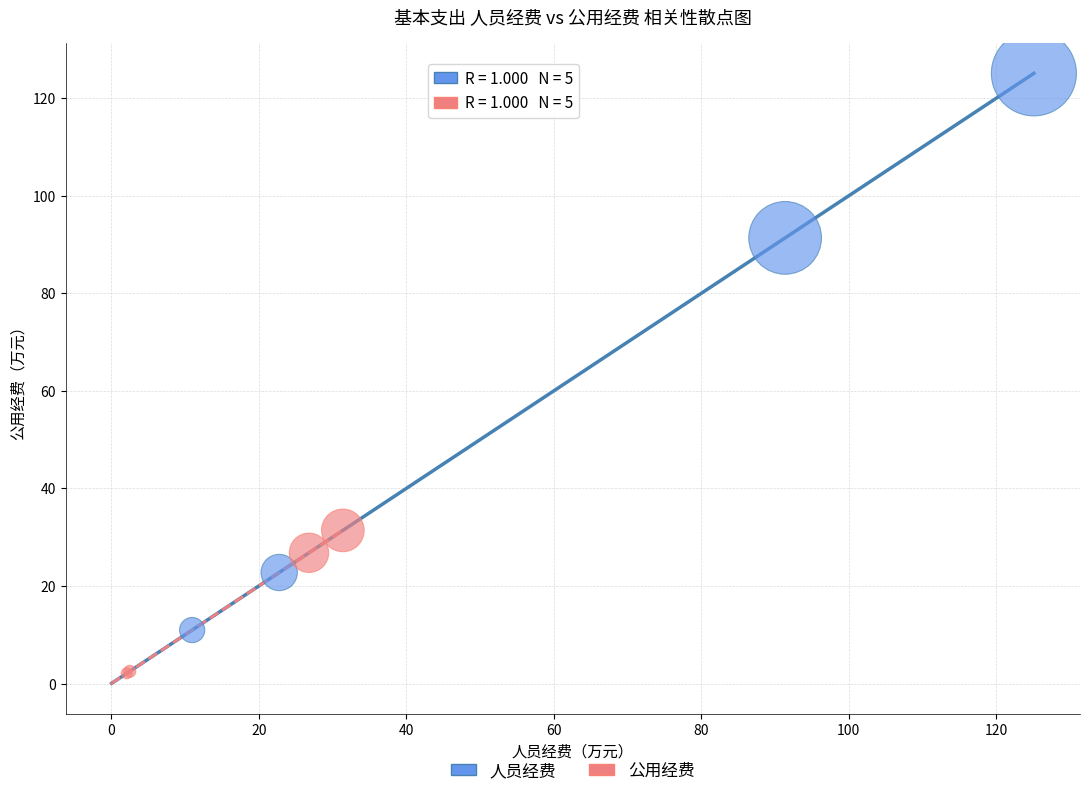

Which series contains the highest Y value?

人员经费